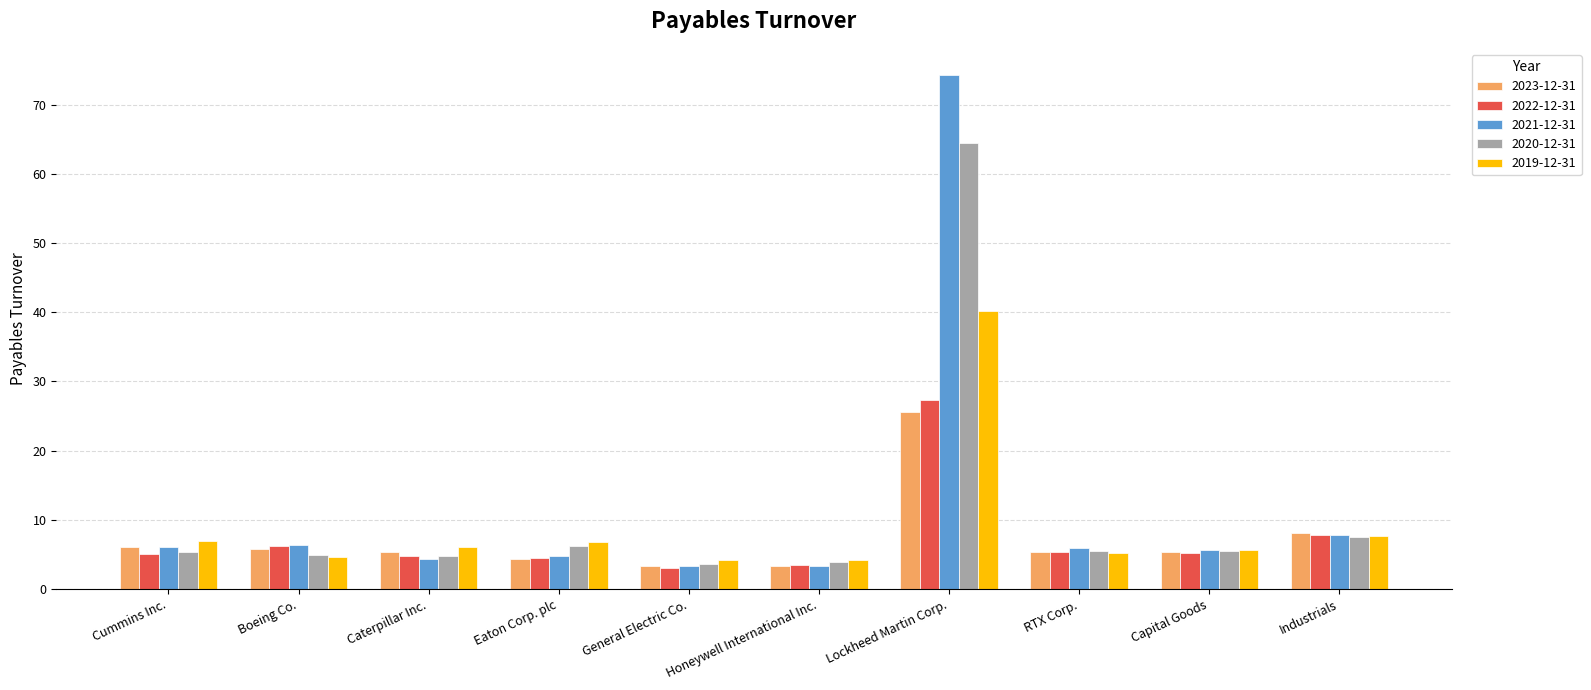

What is the smallest value displayed?

3.0